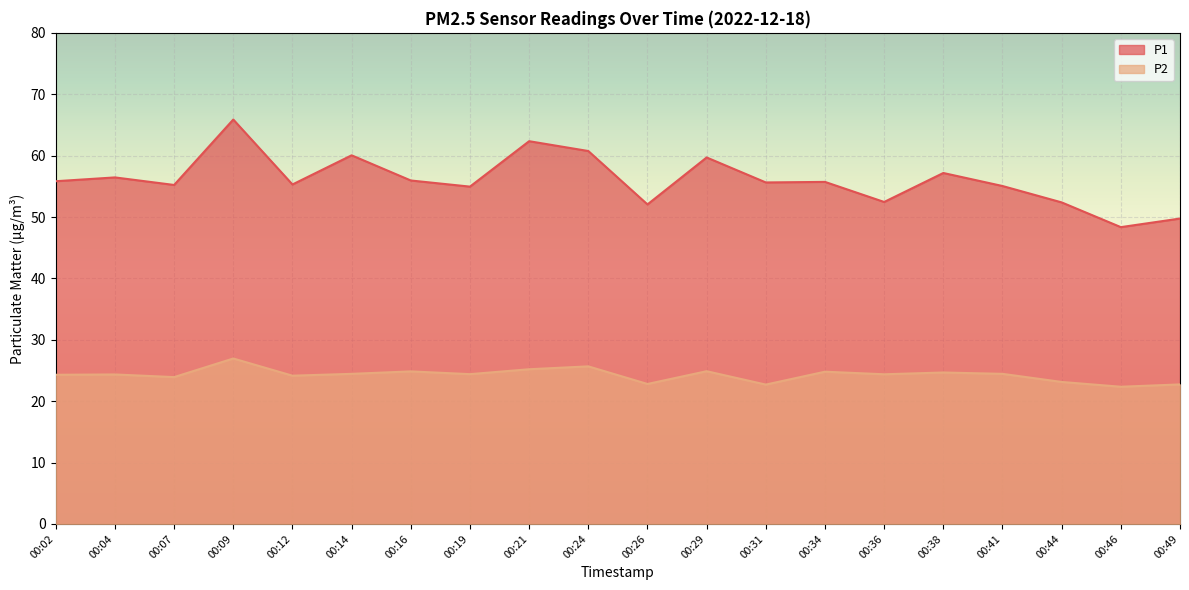

Reading right to left, list all the values displayed in this chart.

P1: 00:49=49.8	00:46=48.4	00:44=52.4	00:41=55.0	00:38=57.2	00:36=52.5	00:34=55.7	00:31=55.6	00:29=59.7	00:26=52.0	00:24=60.8	00:21=62.4	00:19=55.0	00:16=56.0	00:14=60.0	00:12=55.3	00:09=65.9	00:07=55.2	00:04=56.5	00:02=55.8
P2: 00:49=22.7	00:46=22.4	00:44=23.1	00:41=24.4	00:38=24.7	00:36=24.4	00:34=24.8	00:31=22.7	00:29=24.9	00:26=22.8	00:24=25.7	00:21=25.2	00:19=24.4	00:16=24.9	00:14=24.4	00:12=24.1	00:09=26.9	00:07=23.9	00:04=24.4	00:02=24.3